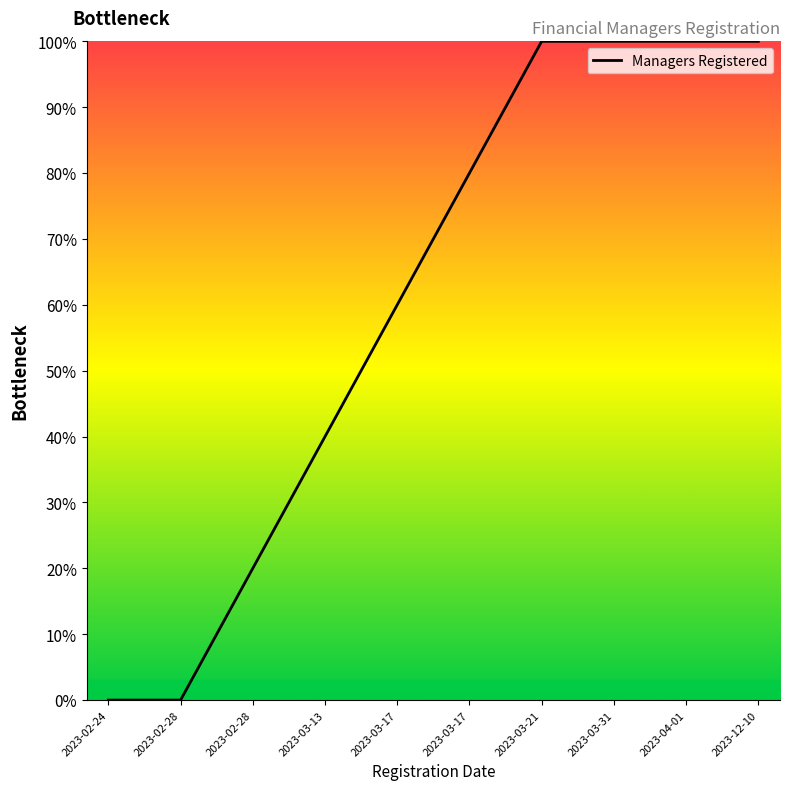

True or false: the data has more than 1 interior local peaks.

False